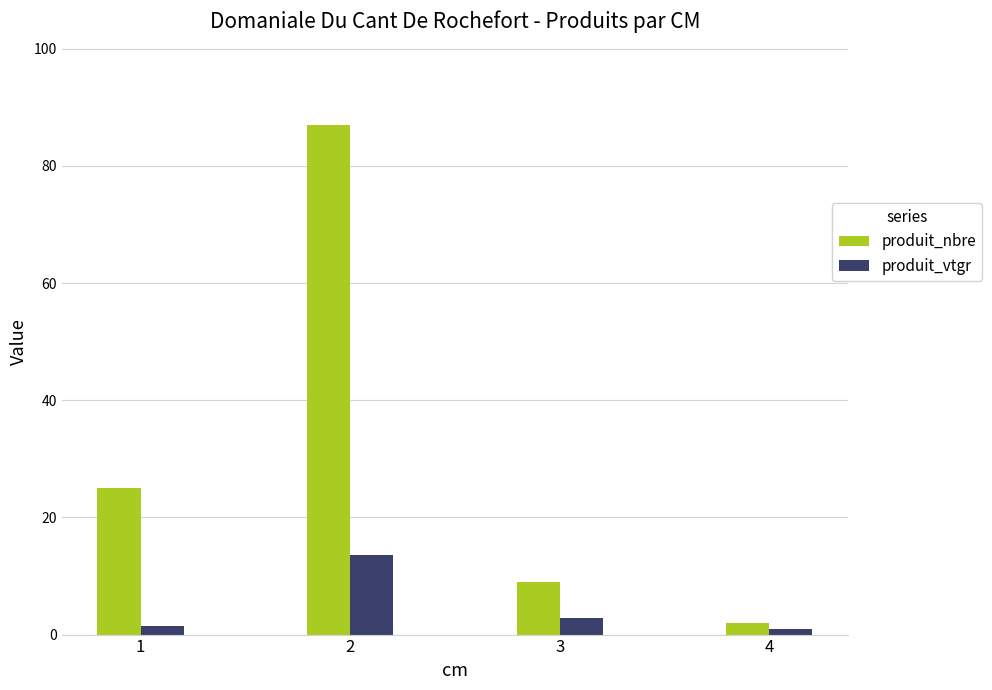

What is the minimum value shown in the chart?

0.9